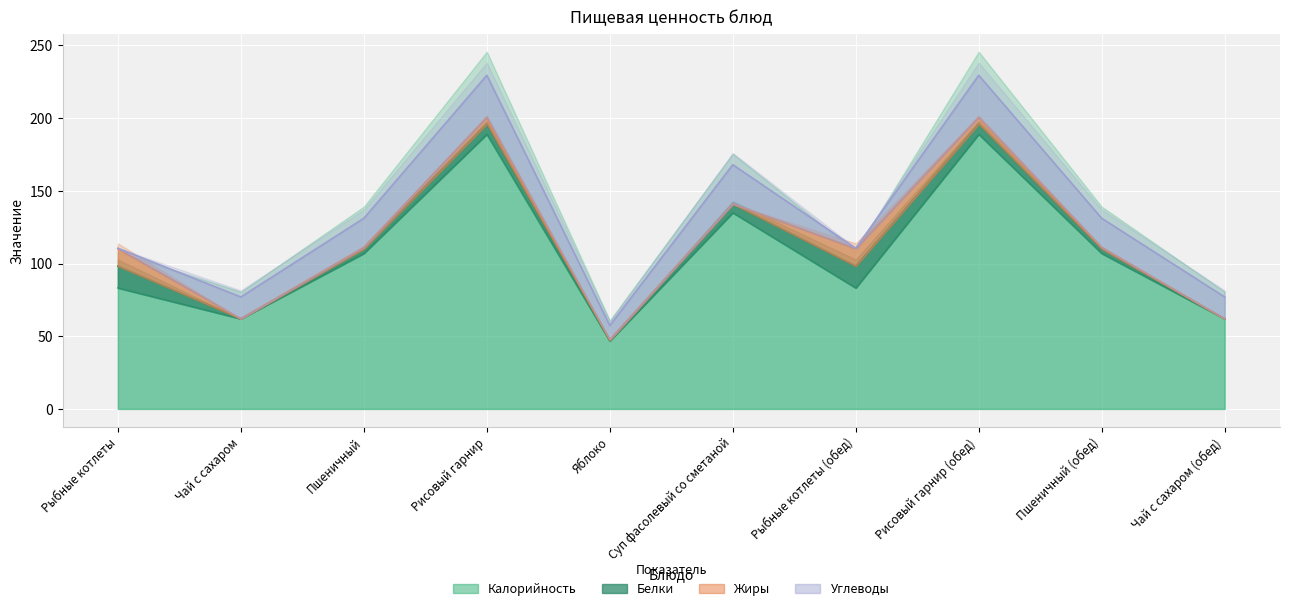

Which series has the largest range (max minus min)?

Калорийность